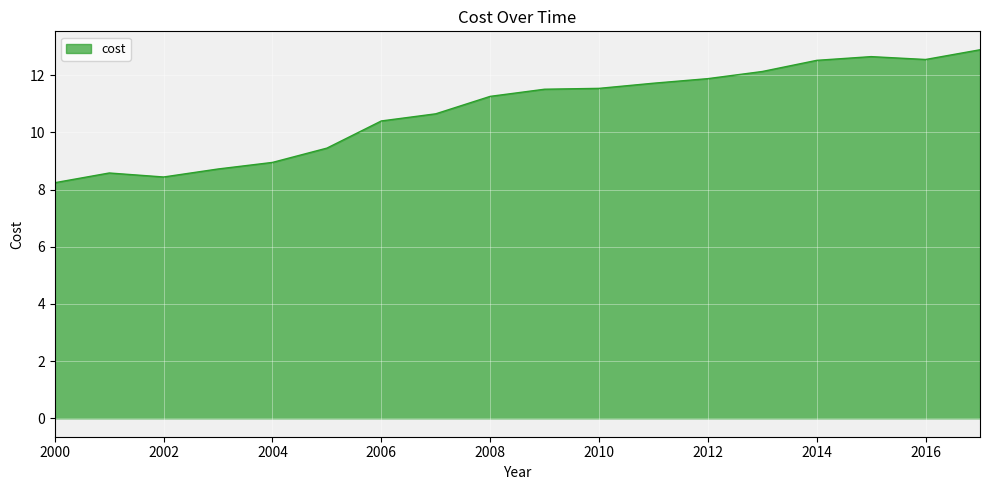

What is the greatest value displayed?

12.9